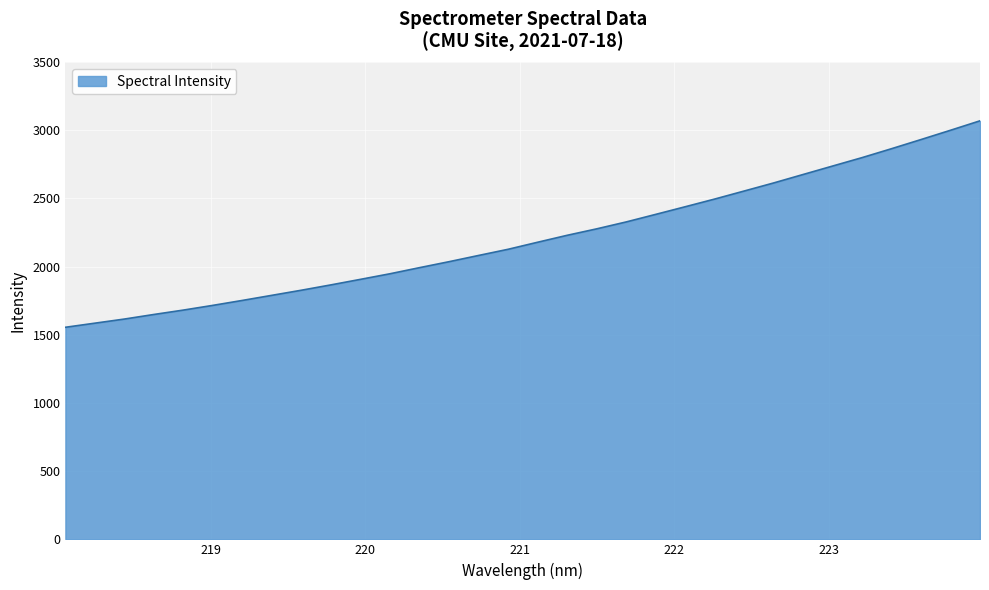

What is the smallest value displayed?

1555.0